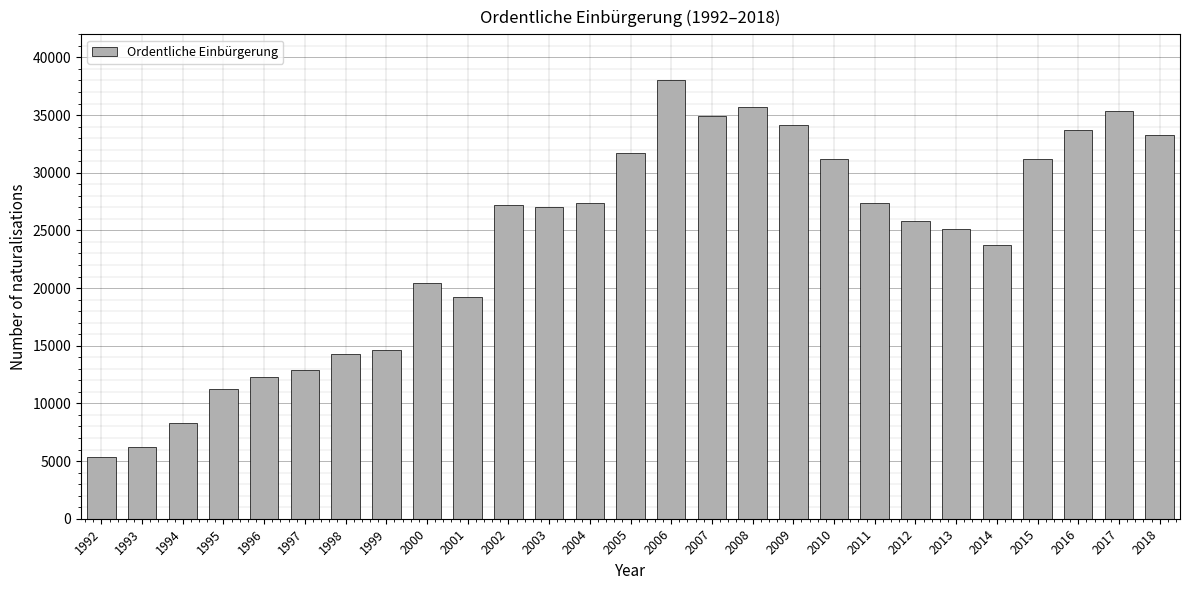

What is the value of the 12th bar from the left?

27015